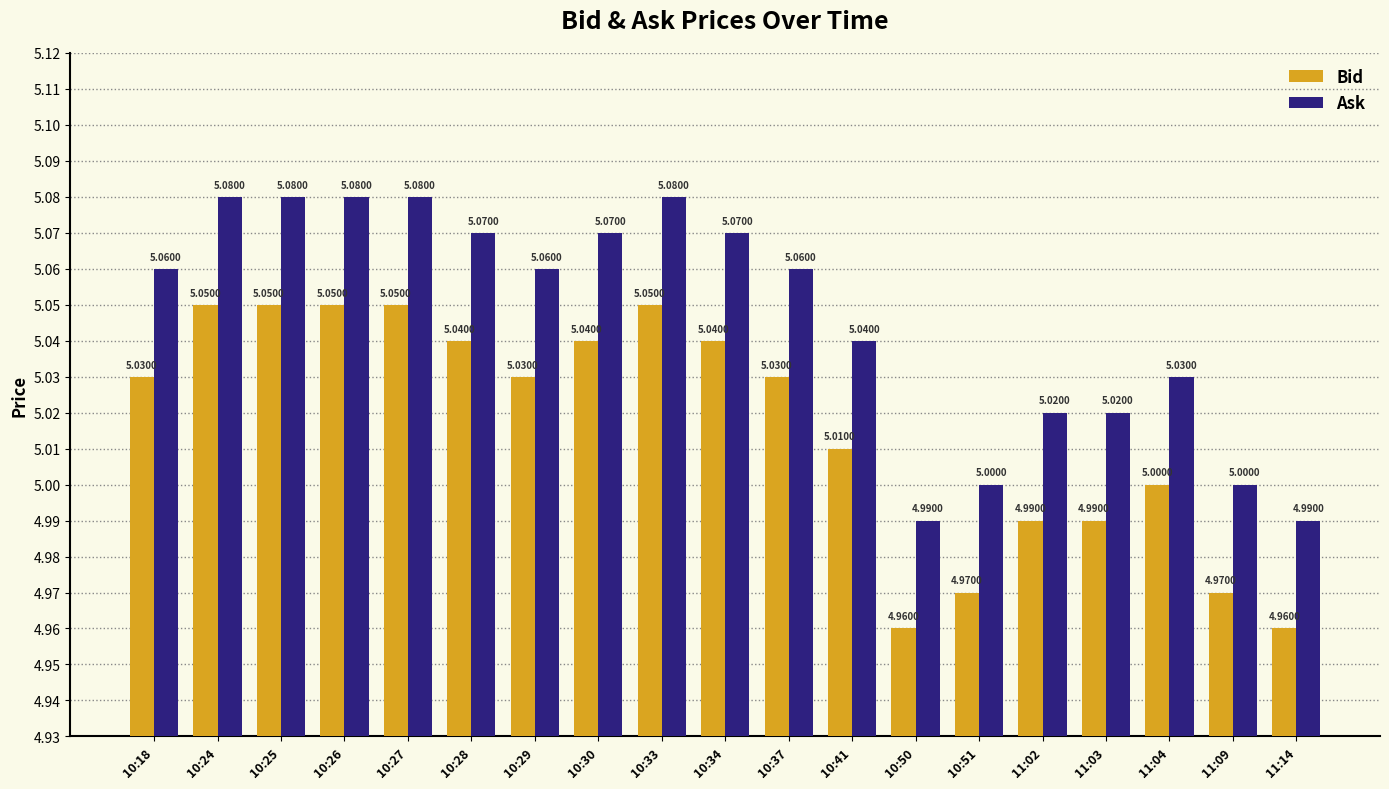

How many groups of bars are there?

19